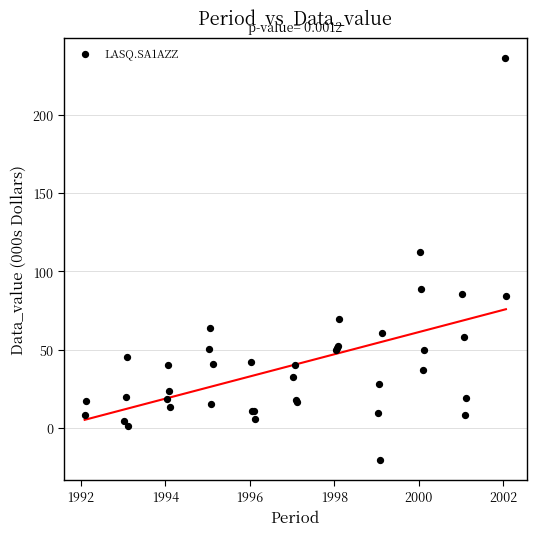

What Y value in the scatter plot is closest to 107?

112.3